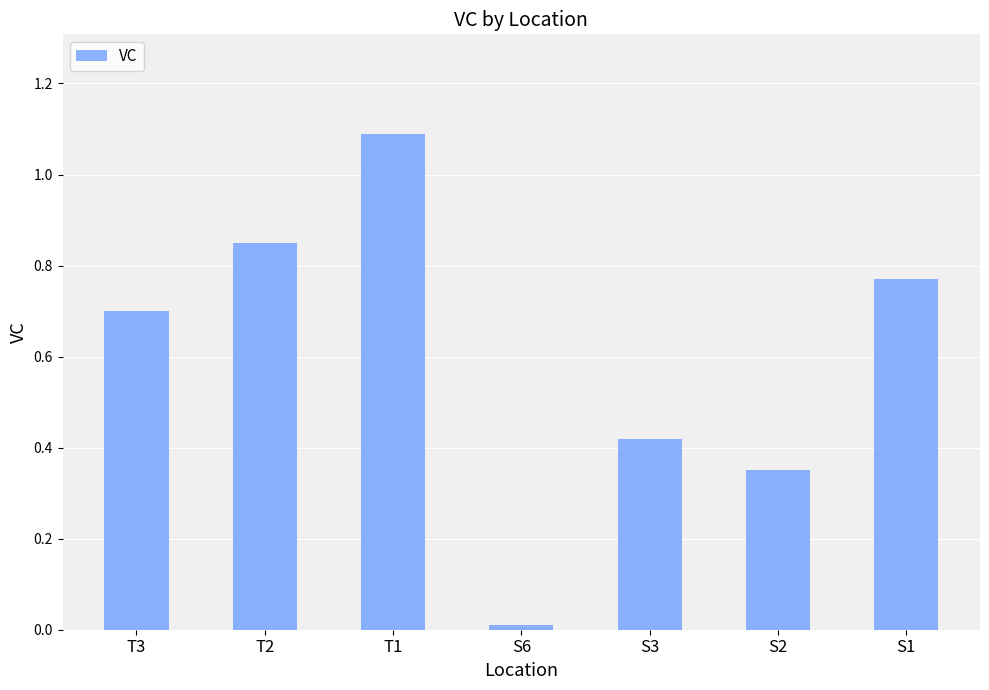

What position from the left is S6?

4